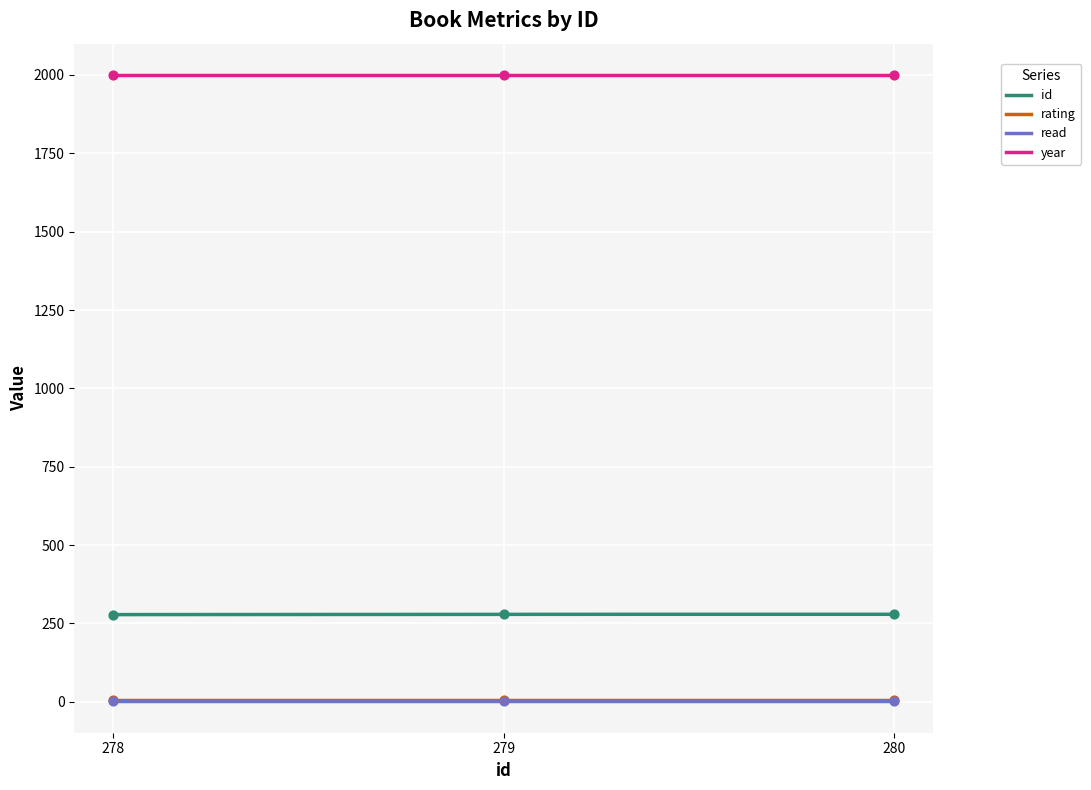

Which series has the largest total across all categories?

year